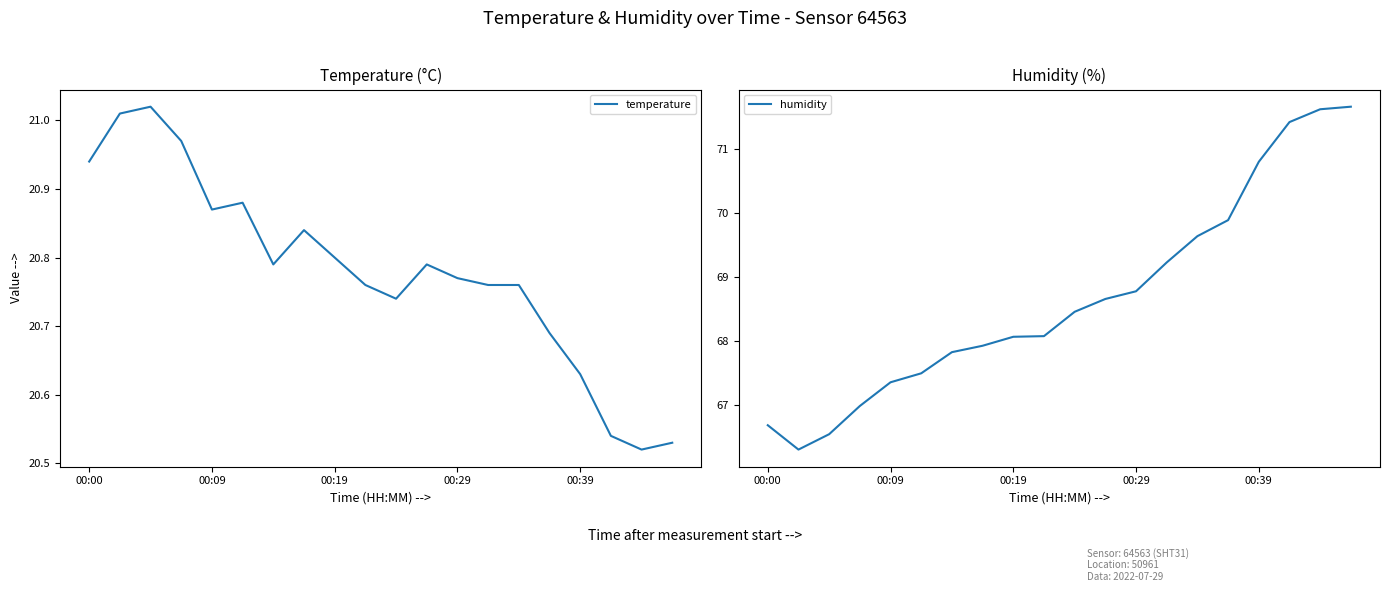

What is the sum of all humidity values?

1373.5